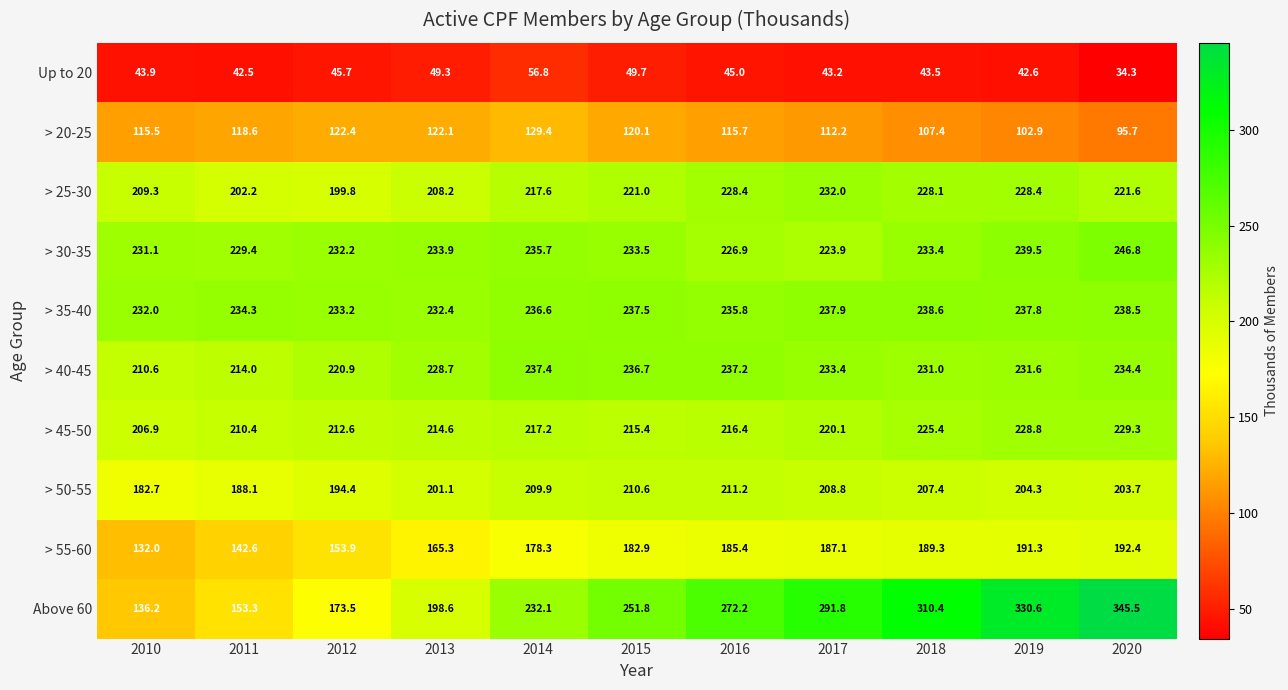

Is the value of > 55-60 at 2010 greater than the value of > 50-55 at 2010?

No